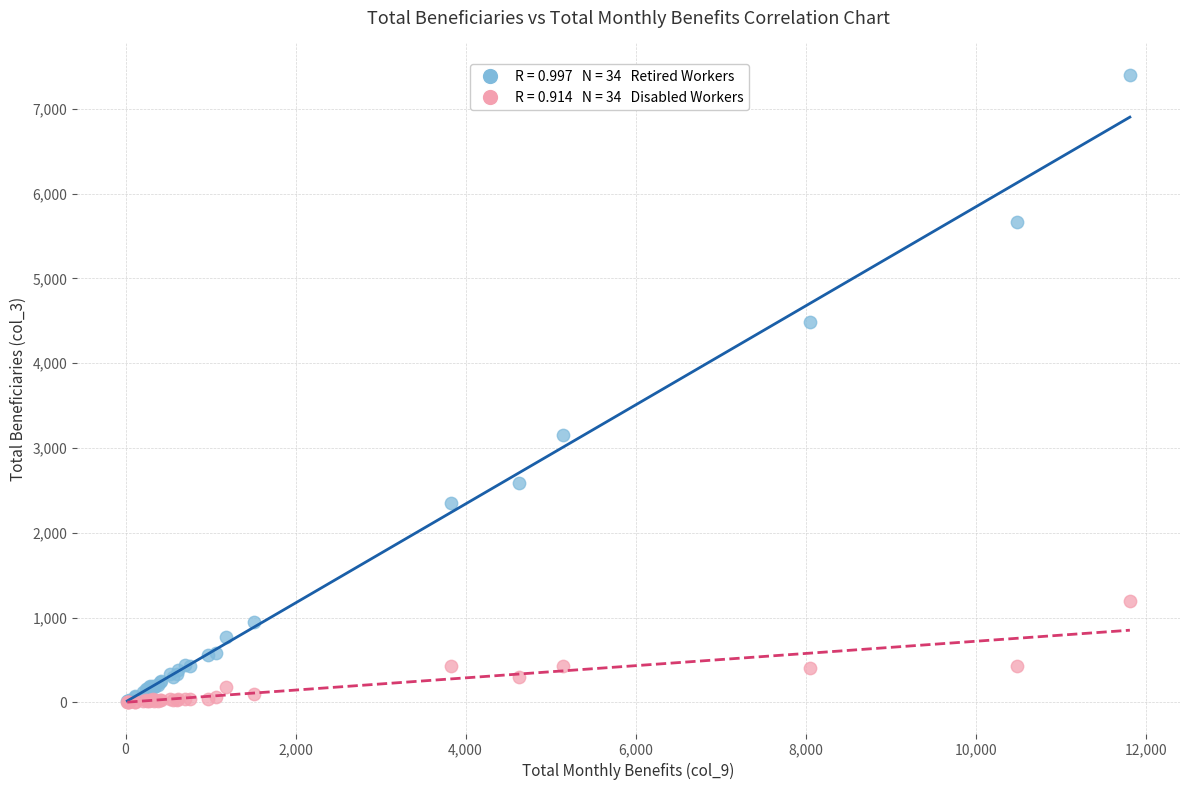

Across all series, what Y value is closest to 3702?

3155